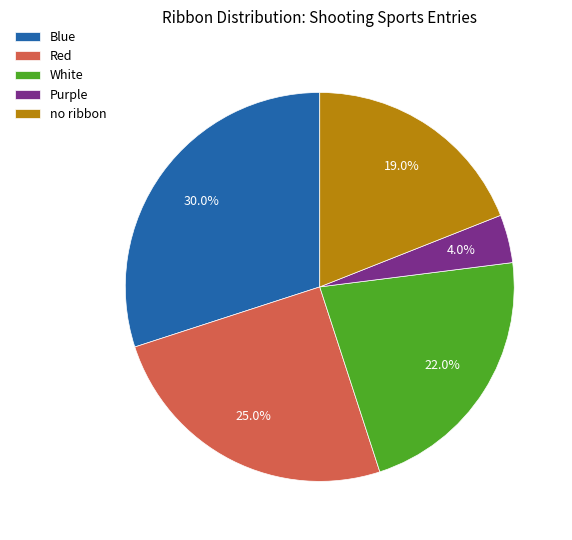

How many segments does this pie chart have?

5